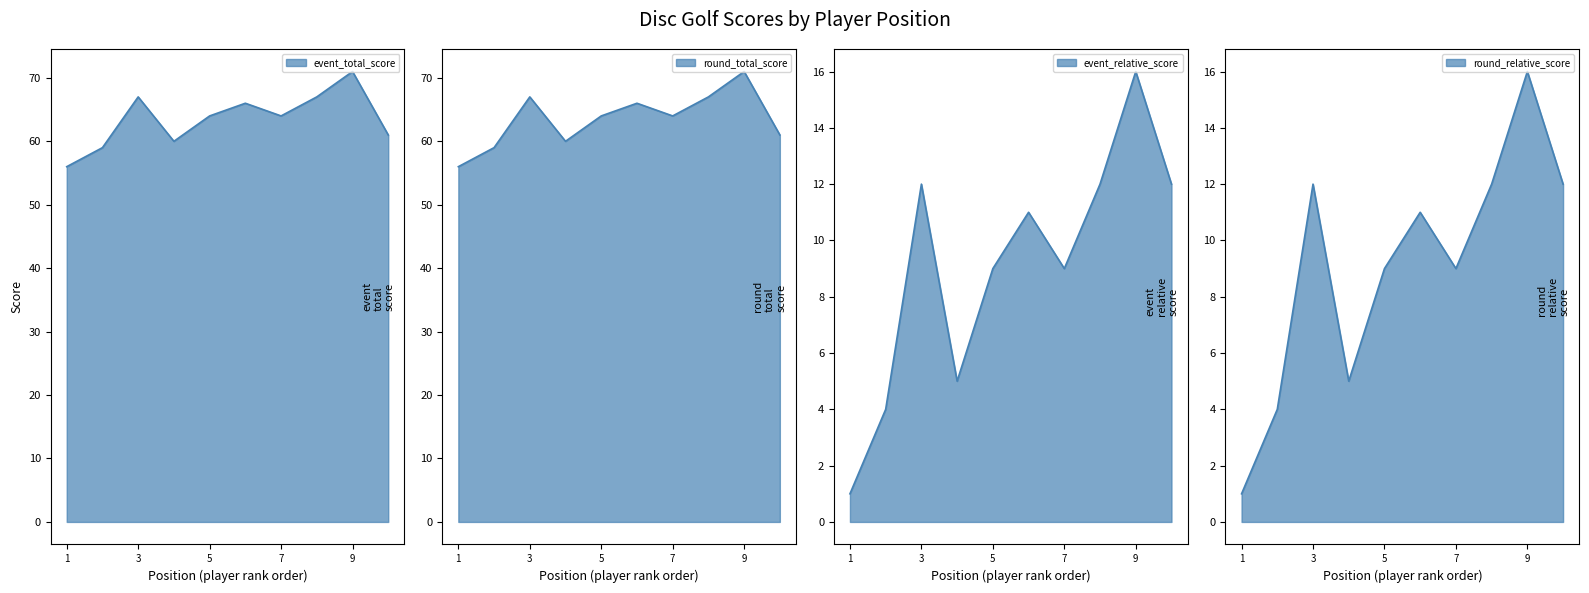

Where is the first local maximum for event_total_score?

3